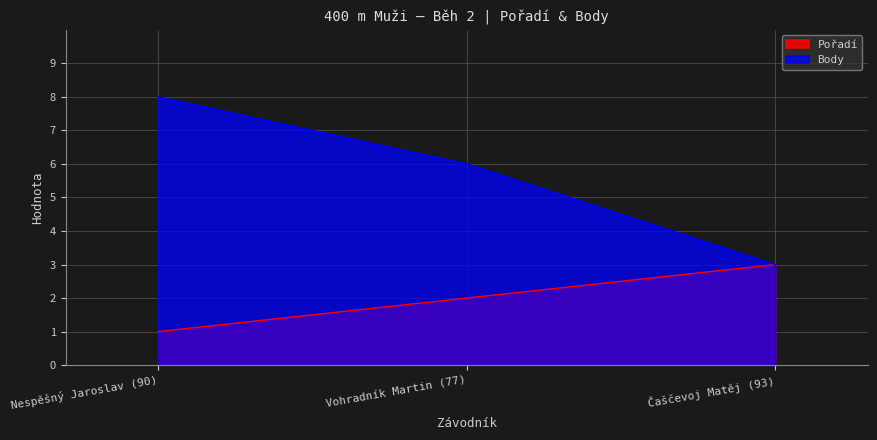

Which series has the largest range (max minus min)?

Body